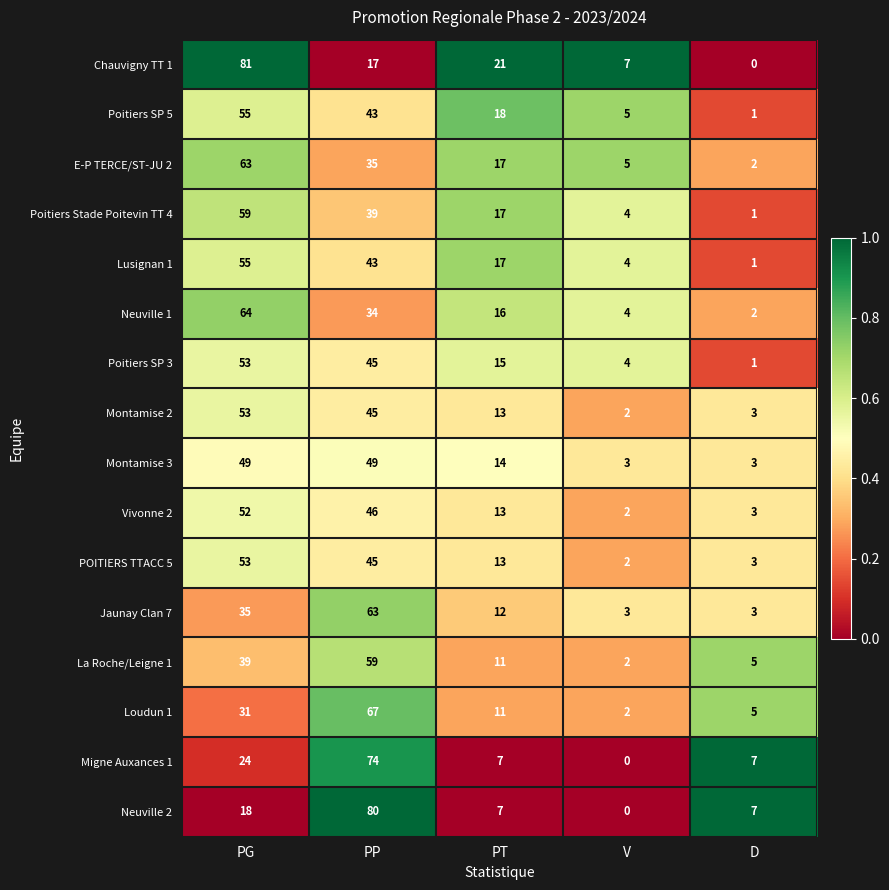

What is the total value across all series at PT?

222